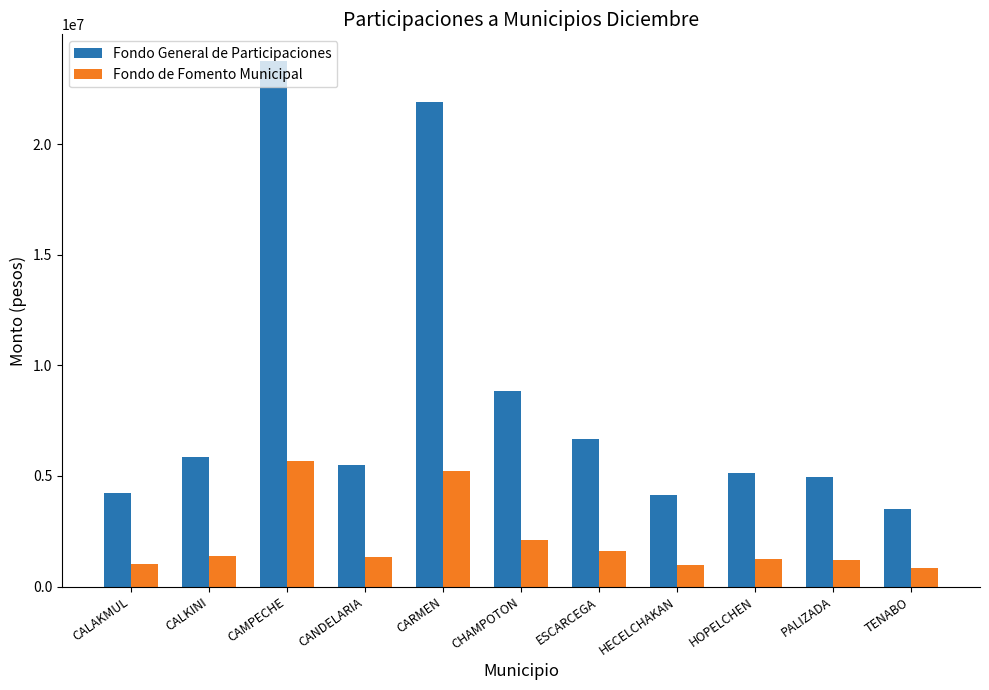

What position from the right is CANDELARIA?

8